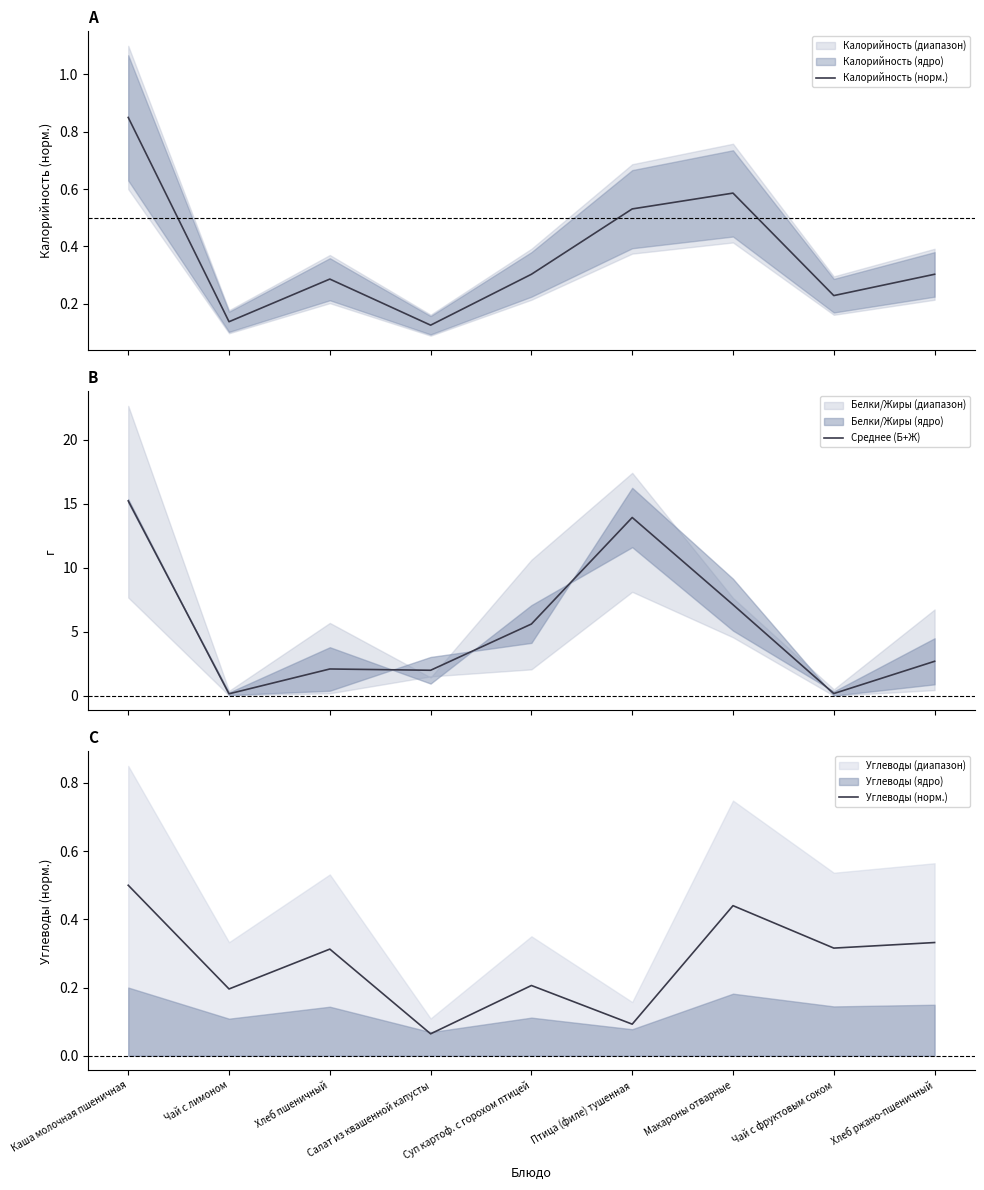

Which series has the largest range (max minus min)?

Среднее (Б+Ж)